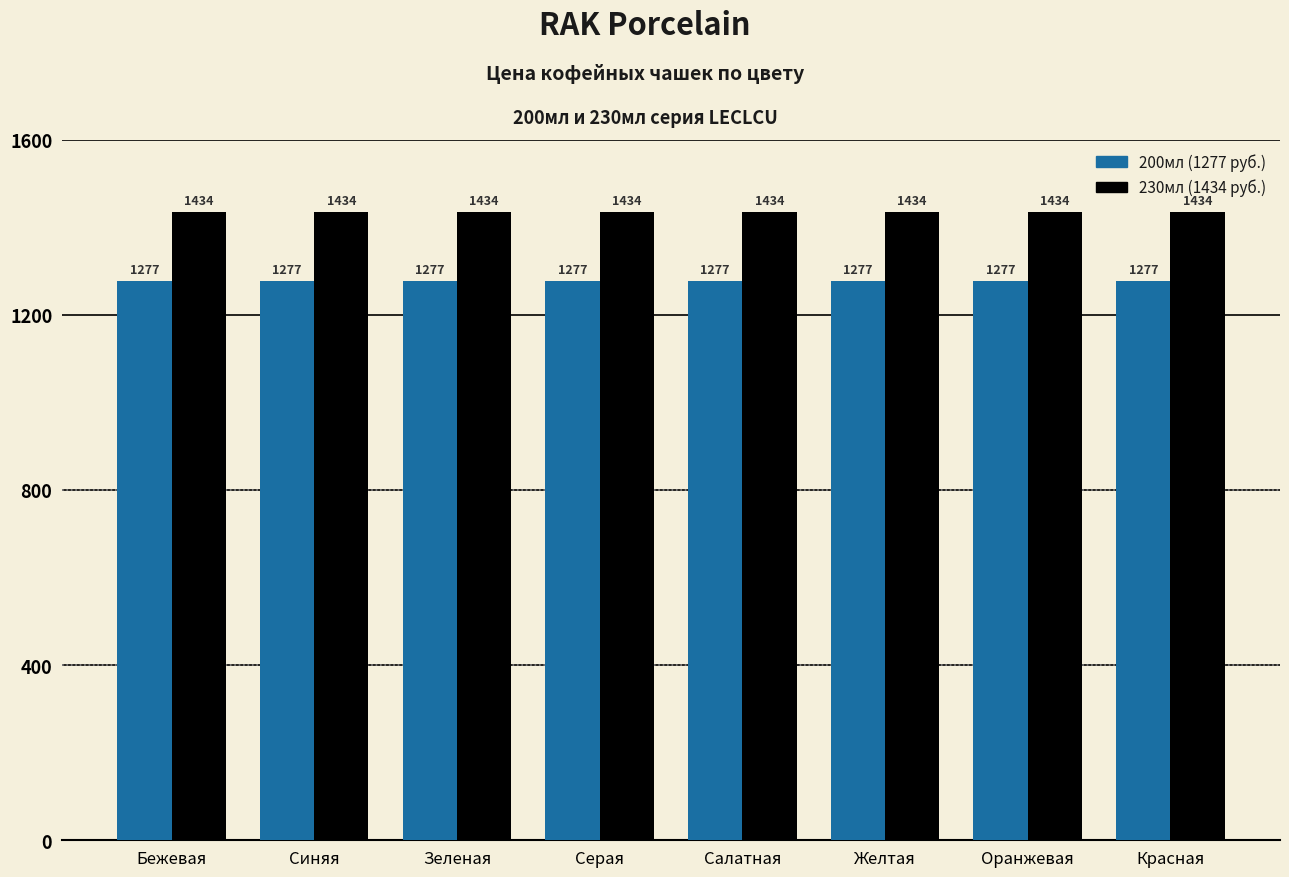

What is the spread (max minus min) of values at Синяя?

157